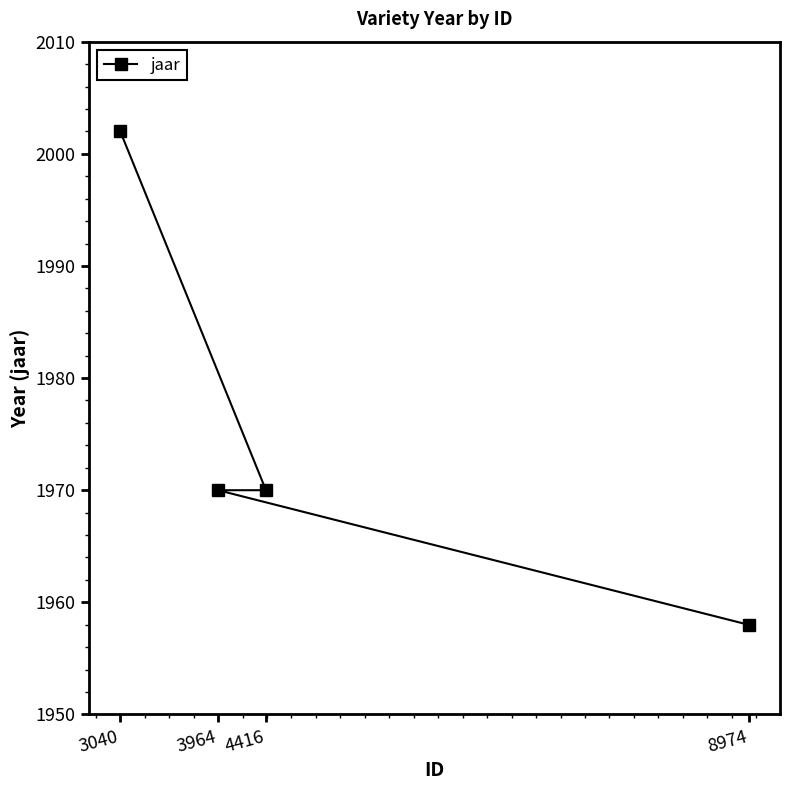

Is this an area chart (filled region under the line)?

No